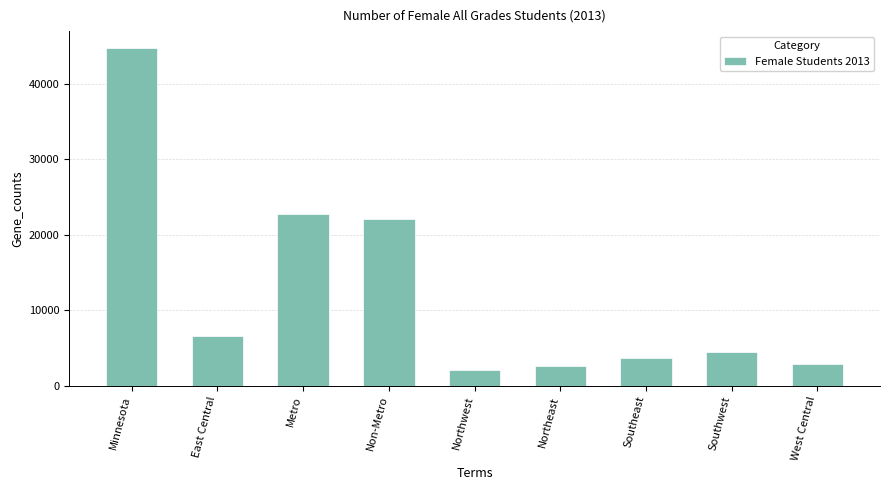

What is the approximate value at Northwest, to the nearest 100?

2000